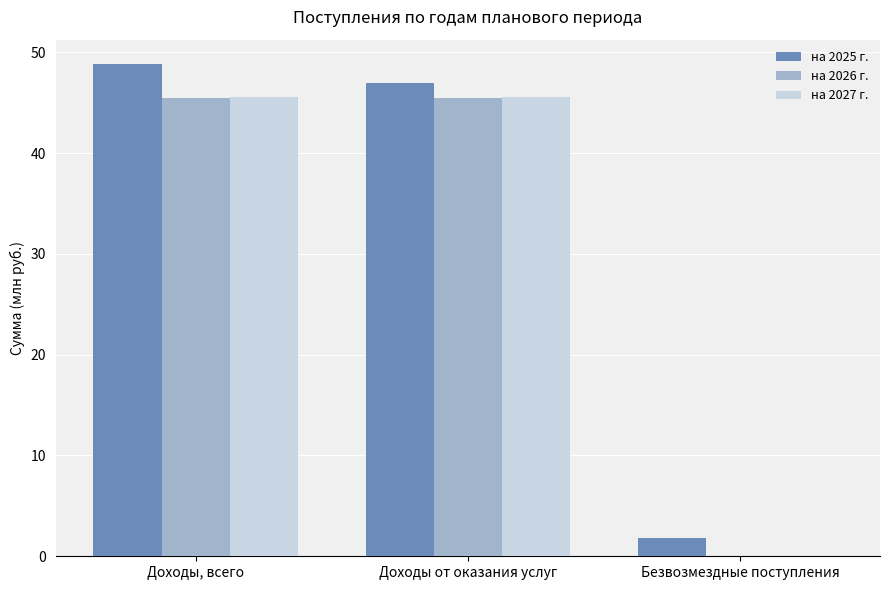

Is the value of на 2027 г. at Доходы, всего greater than the value of на 2026 г. at Безвозмездные поступления?

Yes